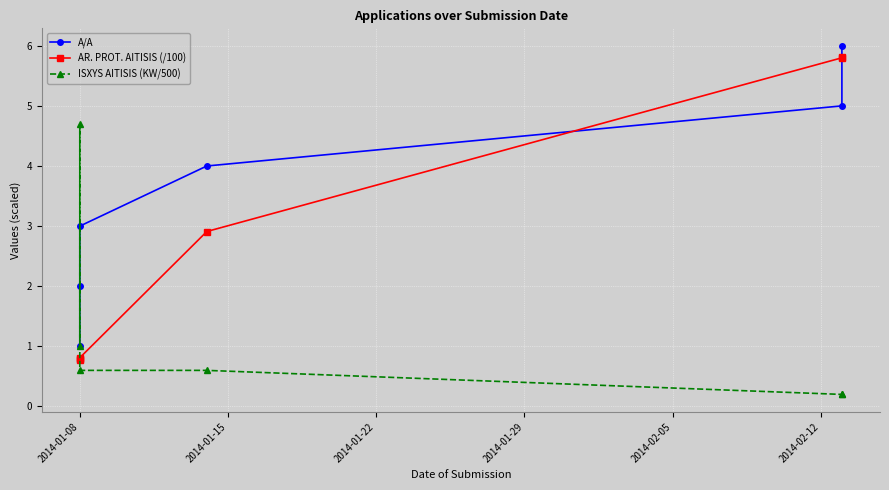

How many lines are shown in the chart?

3